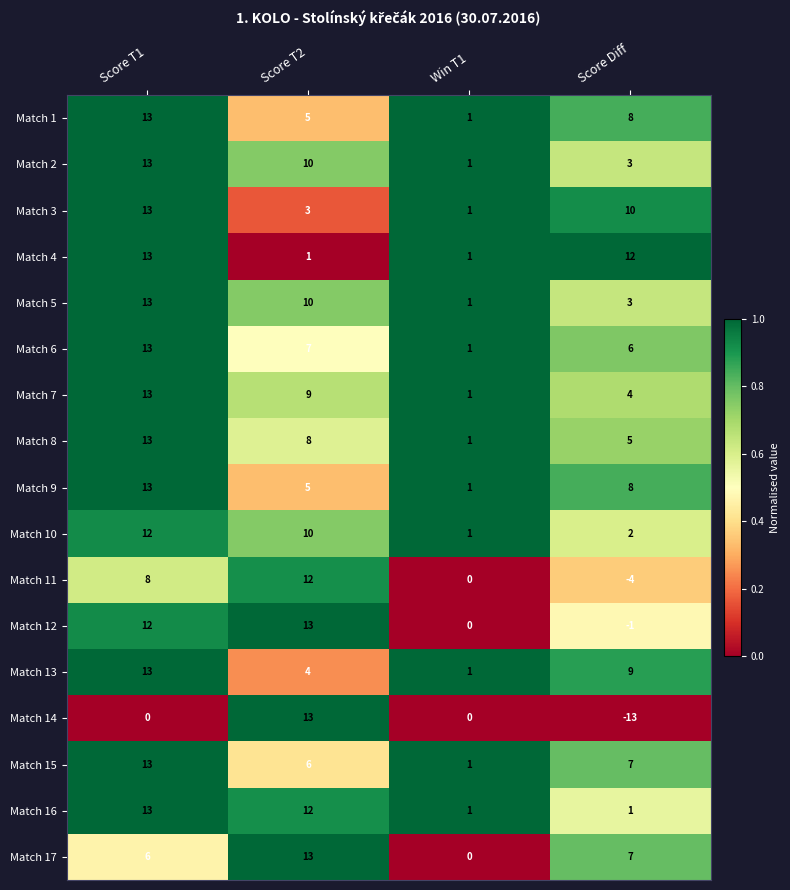

What is the spread (max minus min) of values at Score T1?

13